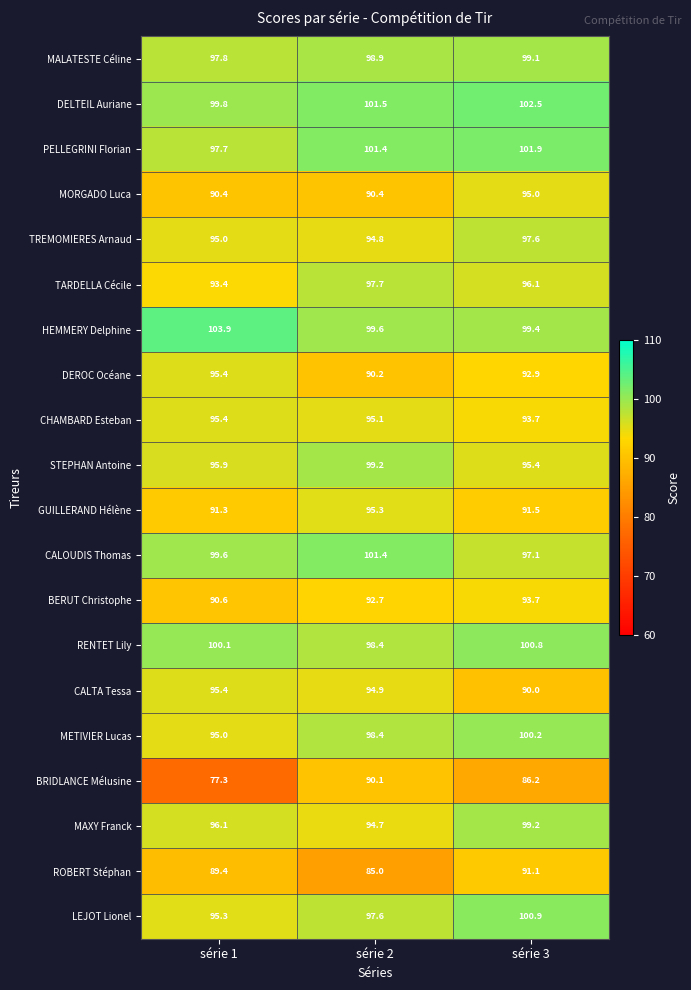

The TREMOMIERES Arnaud series shows 97.6 at série 3. True or false?

True